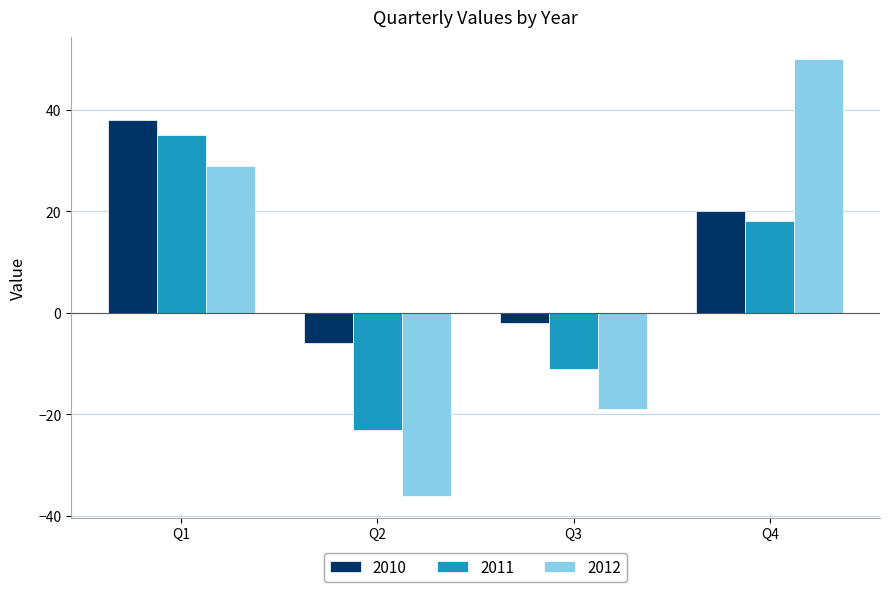

Reading left to right, extract all data points from this chart.

2010: 38	-6	-2	20
2011: 35	-23	-11	18
2012: 29	-36	-19	50